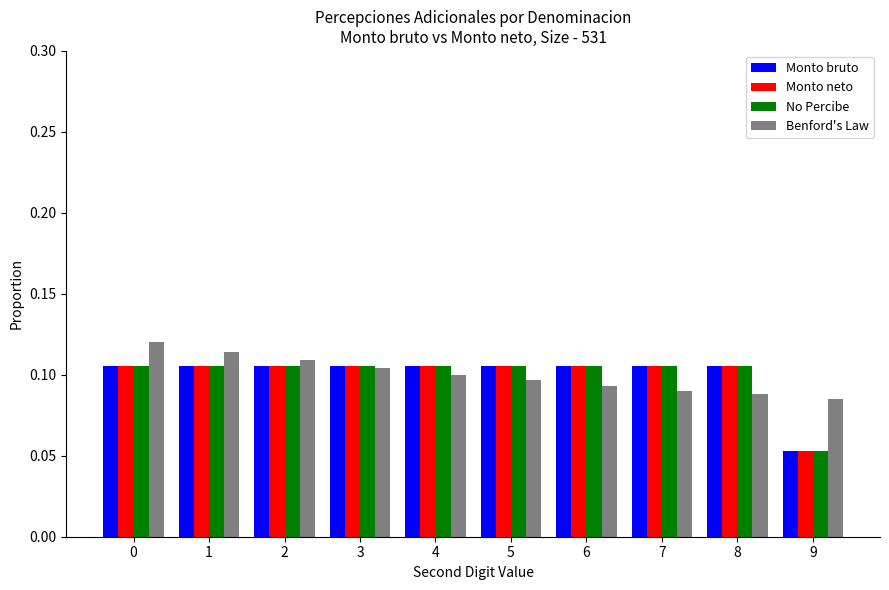

At how many categories does at least one series exceed 0?

10